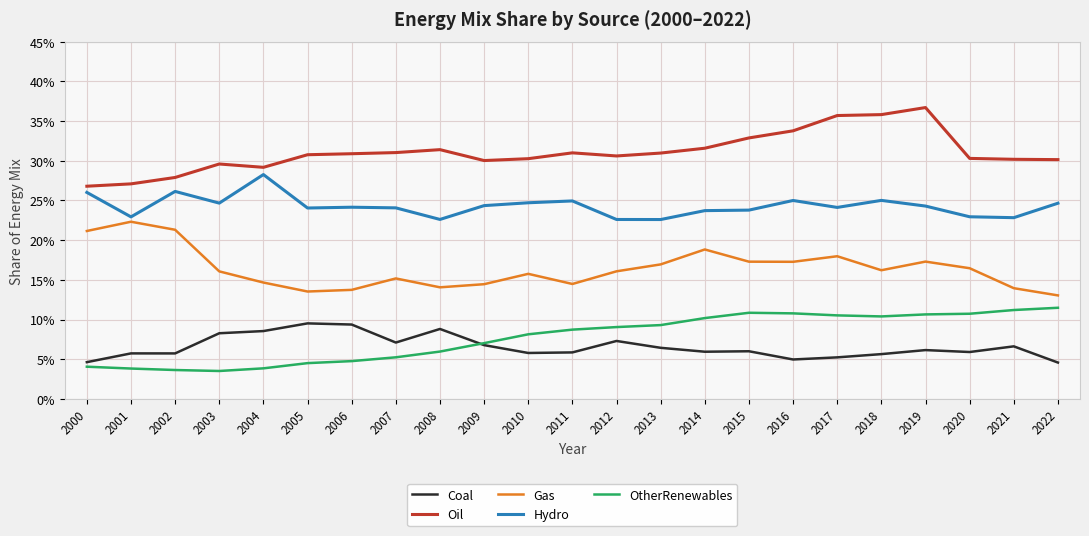

Count the Oil values in the range 0 to 1.

23